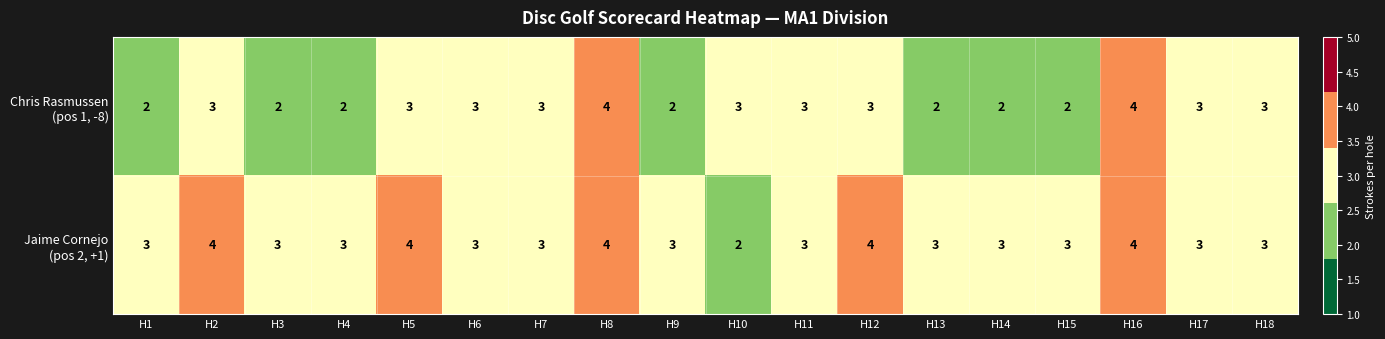

What is the total value across all series at H11?

6